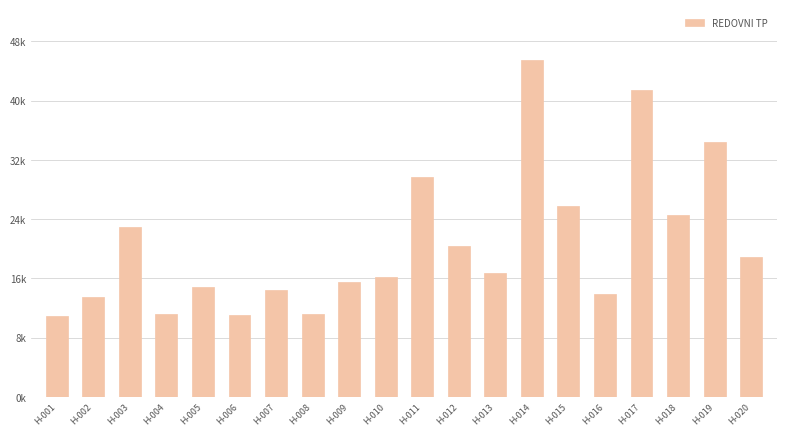

List the labels in order of value, smallest first.

H-001, H-006, H-004, H-008, H-002, H-016, H-007, H-005, H-009, H-010, H-013, H-020, H-012, H-003, H-018, H-015, H-011, H-019, H-017, H-014